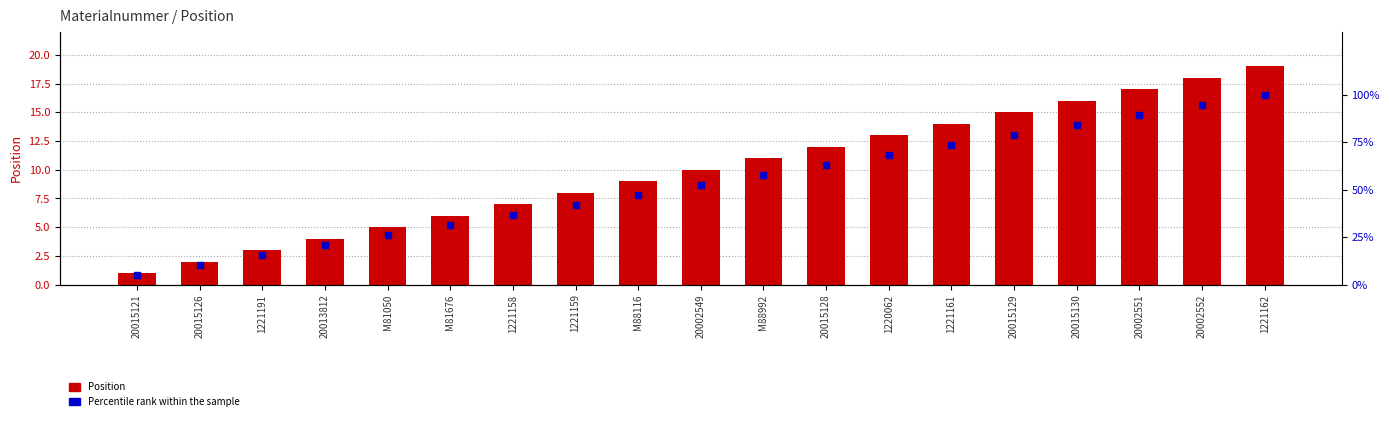

Which series contains the highest Y value?

Percentile rank